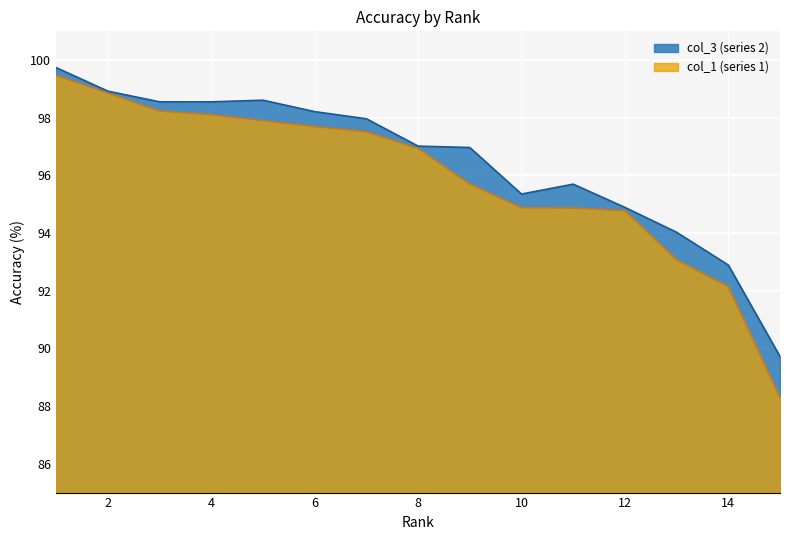

True or false: col_3 and col_1 cross at least once.

False